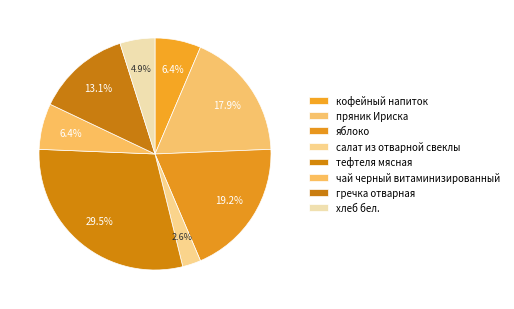

How many segments does this pie chart have?

8